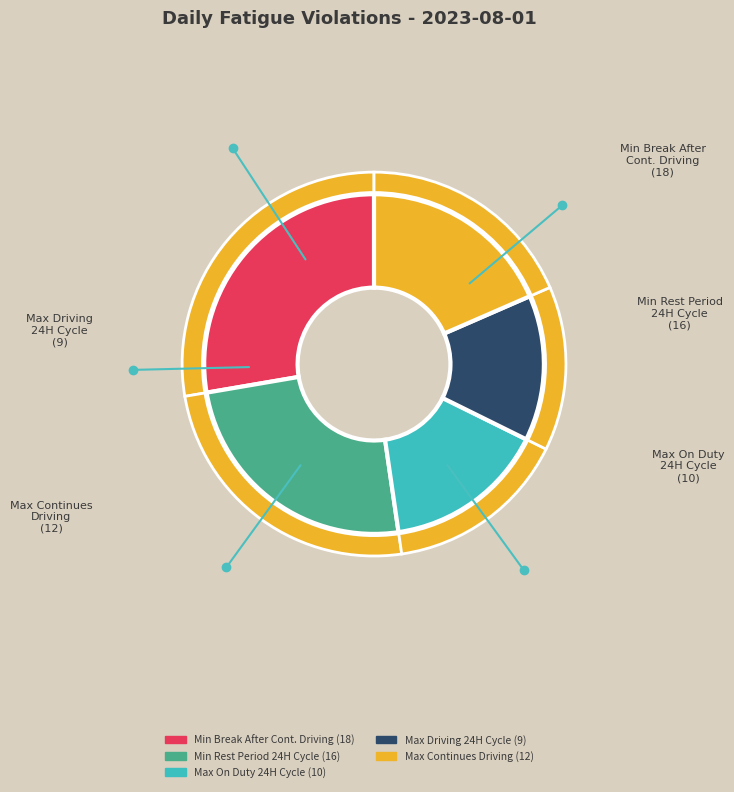

Which slice is the smallest?

Max Driving Hours in 24 Hour Cycle